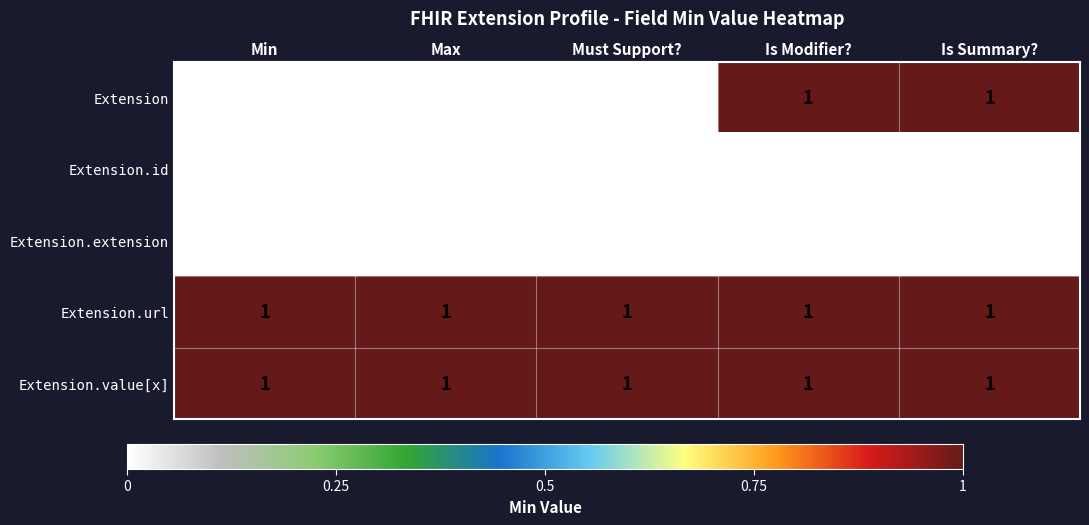

Which series has the widest spread of values?

Extension